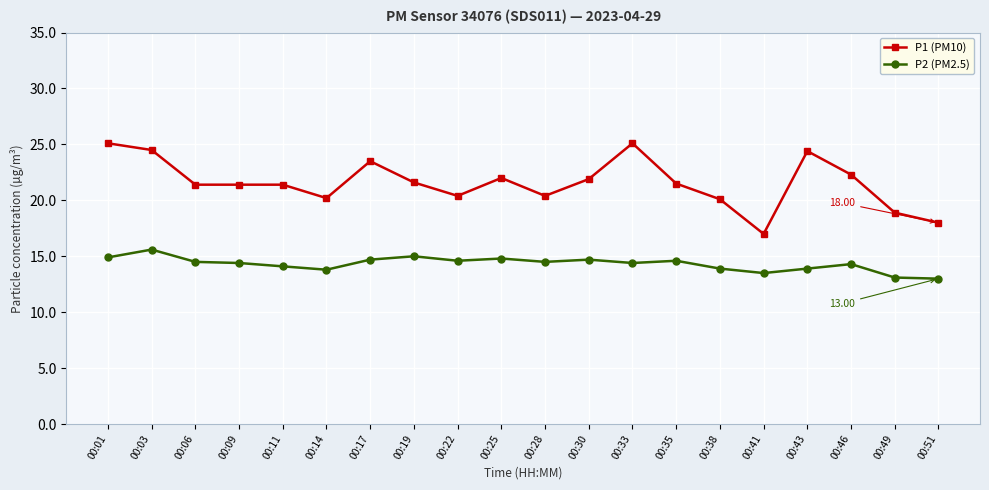

How many lines are shown in the chart?

2